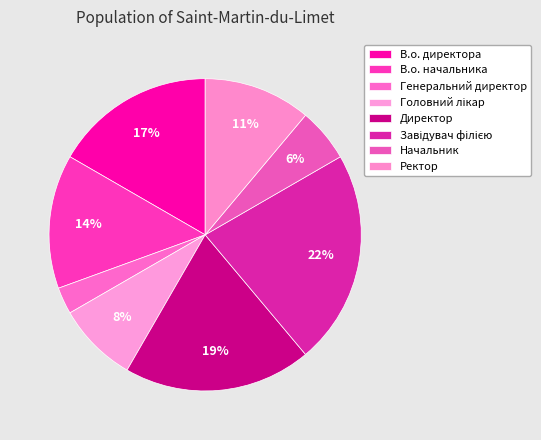

Rank the categories by value from highest to lowest.

Завідувач філією, Директор, В.о. директора, В.о. начальника, Ректор, Головний лікар, Начальник, Генеральний директор